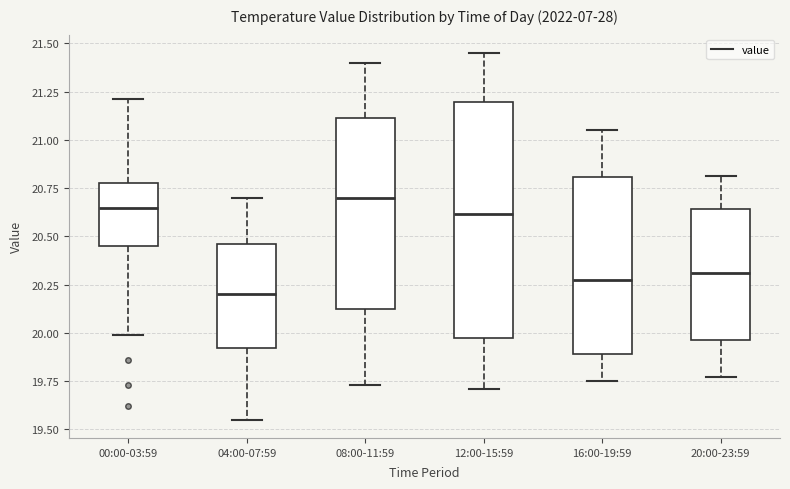

Which box's median line is the highest?

08:00-11:59